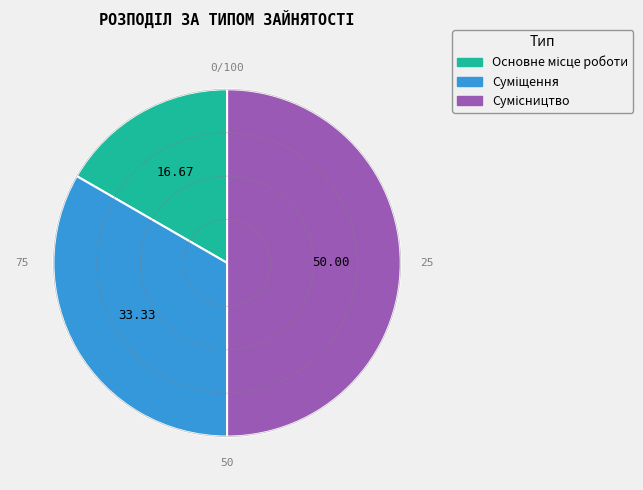

How many slices are in this pie chart?

3